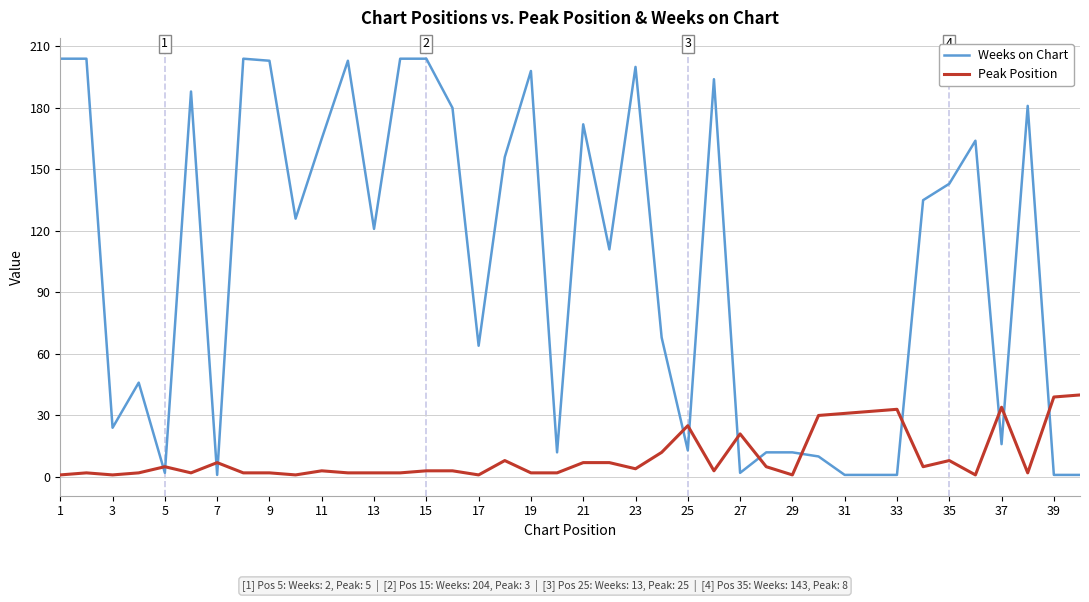

After their last crossing, which series has the higher values: Peak Position or Weeks on Chart?

Peak Position